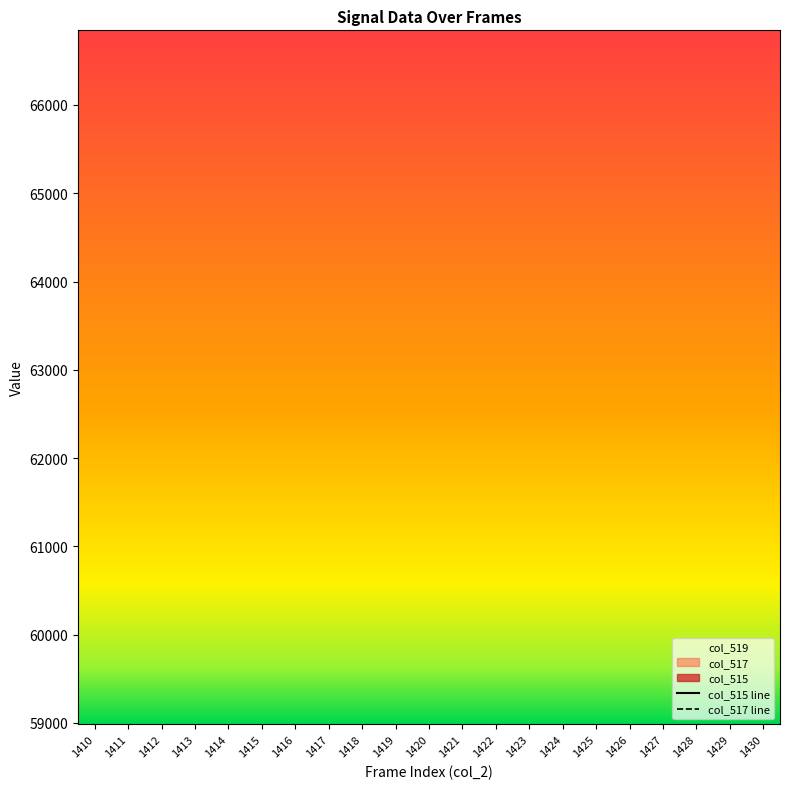

At which category is the sum across all series the highest?

1410